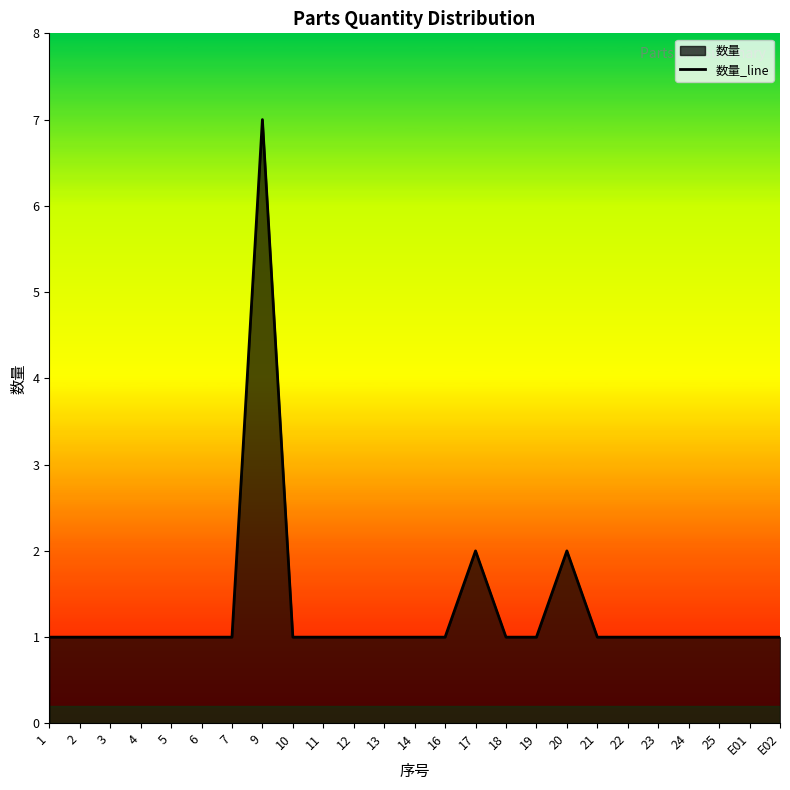

How many series are shown in this chart?

1